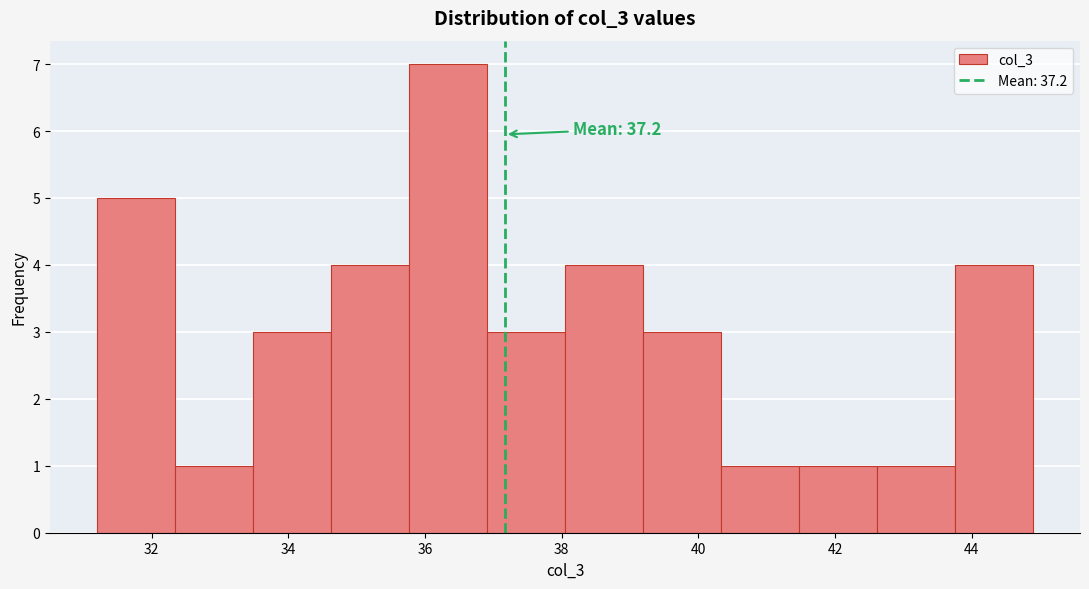

Which range on the x-axis has the tallest bar?

35.8 to 37.0